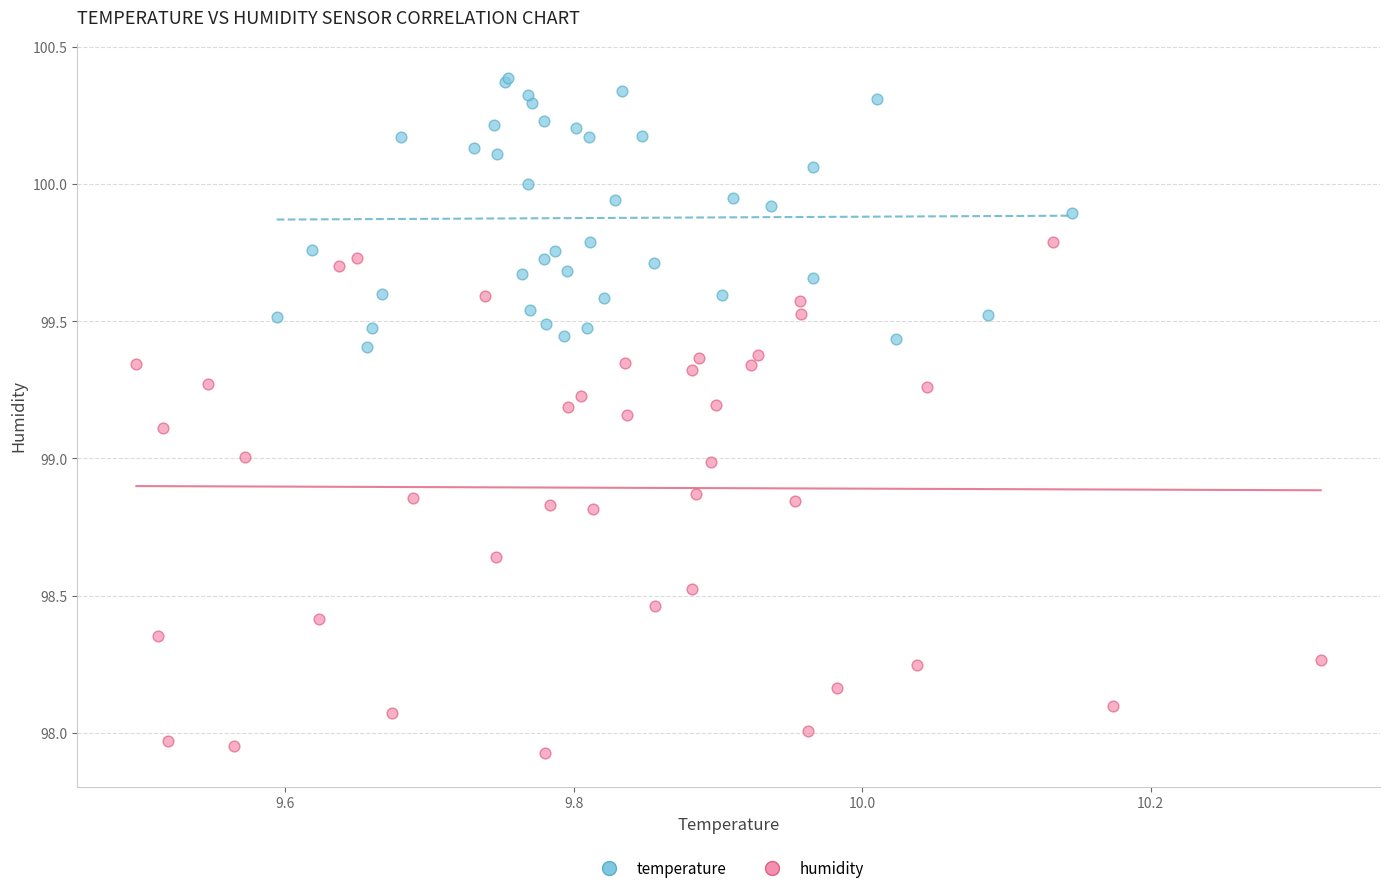

Which series has the widest spread of Y values?

humidity